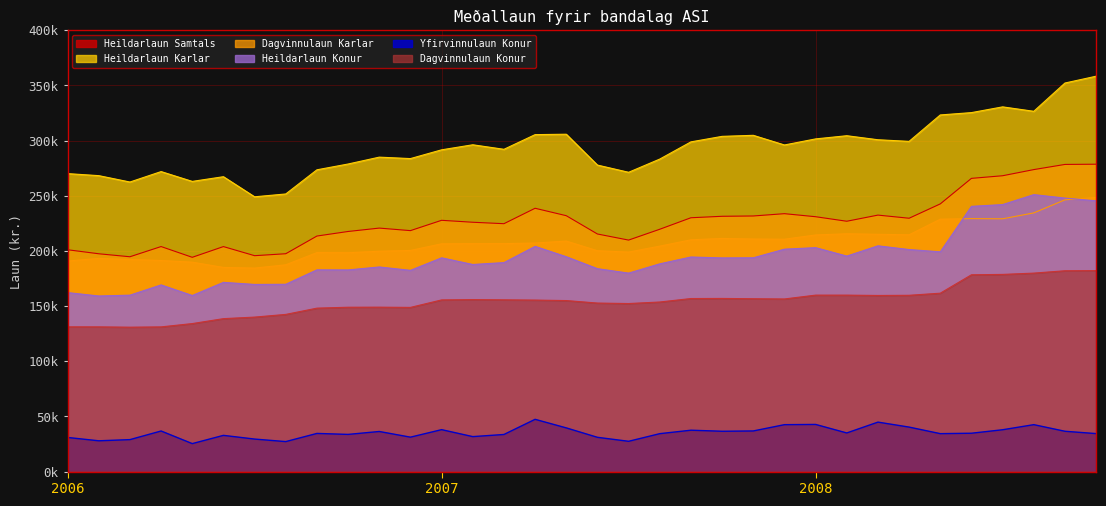

How many interior local peaks does the Heildarlaun Konur series have?

10